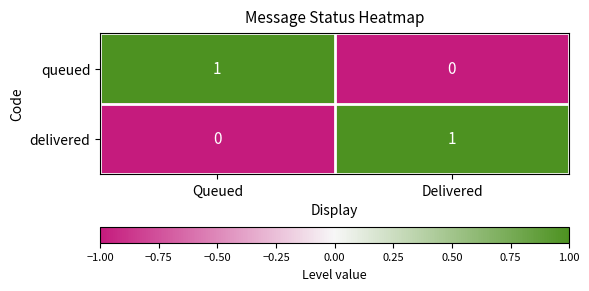

Where is queued nearest to the value 0?

Delivered